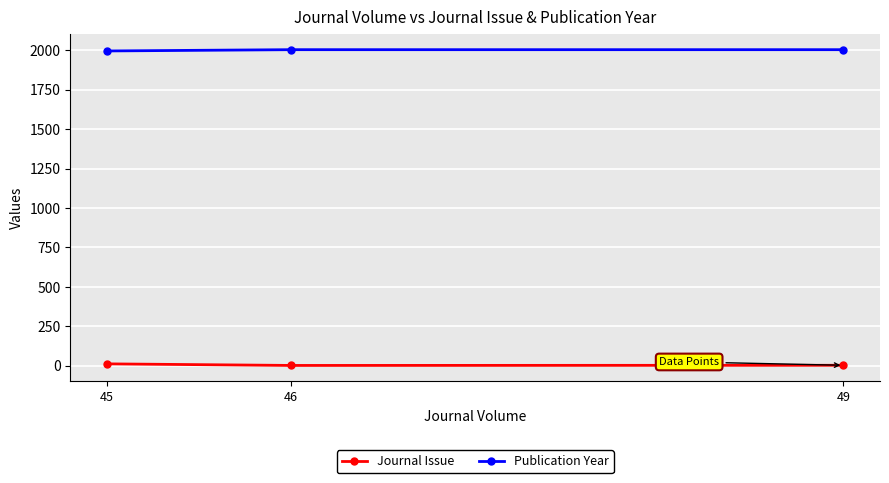

Is it true that Publication Year equals 1996 at 45?

True